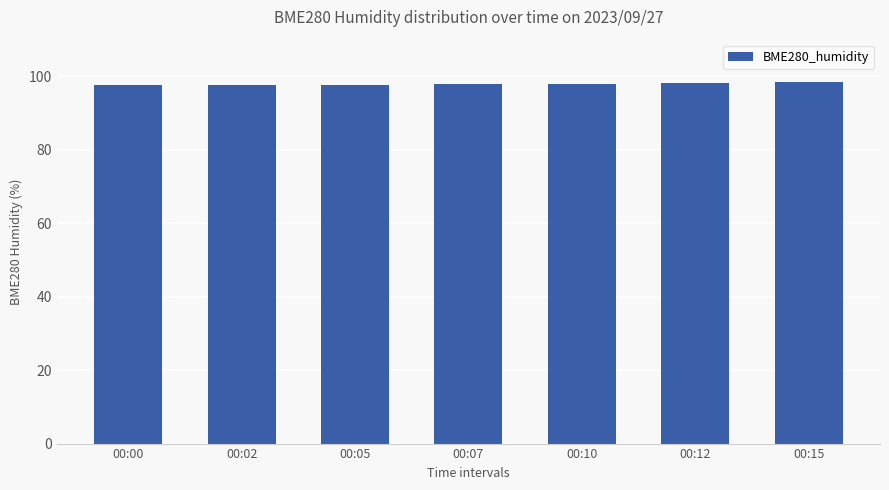

Approximately how many times larger is the value at 00:07 compared to 00:12?

1.0